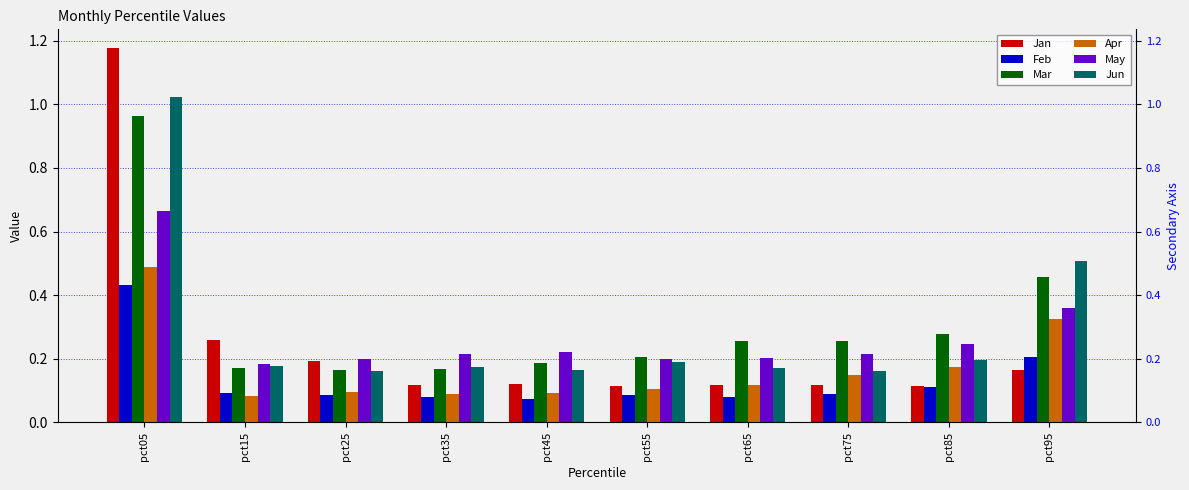

Reading left to right, extract all data points from this chart.

Jan: 1.2	0.3	0.2	0.1	0.1	0.1	0.1	0.1	0.1	0.2
Feb: 0.4	0.1	0.1	0.1	0.1	0.1	0.1	0.1	0.1	0.2
Mar: 1.0	0.2	0.2	0.2	0.2	0.2	0.3	0.3	0.3	0.5
Apr: 0.5	0.1	0.1	0.1	0.1	0.1	0.1	0.1	0.2	0.3
May: 0.7	0.2	0.2	0.2	0.2	0.2	0.2	0.2	0.2	0.4
Jun: 1.0	0.2	0.2	0.2	0.2	0.2	0.2	0.2	0.2	0.5